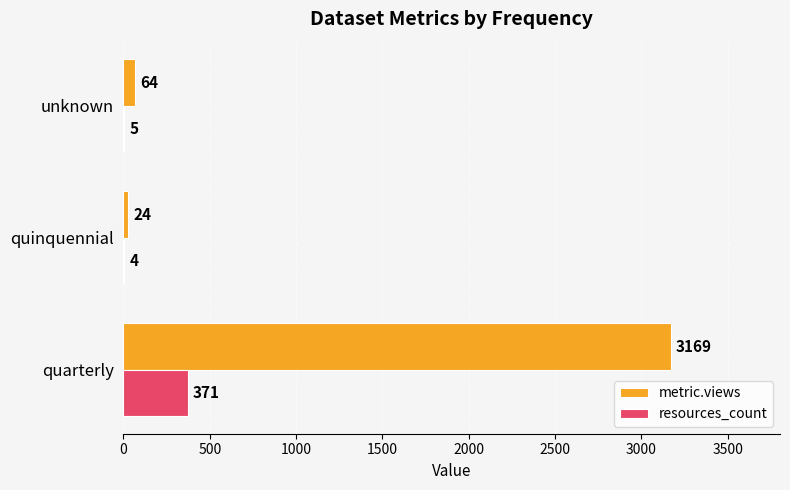

Which series changed the most between quarterly and quinquennial?

metric.views